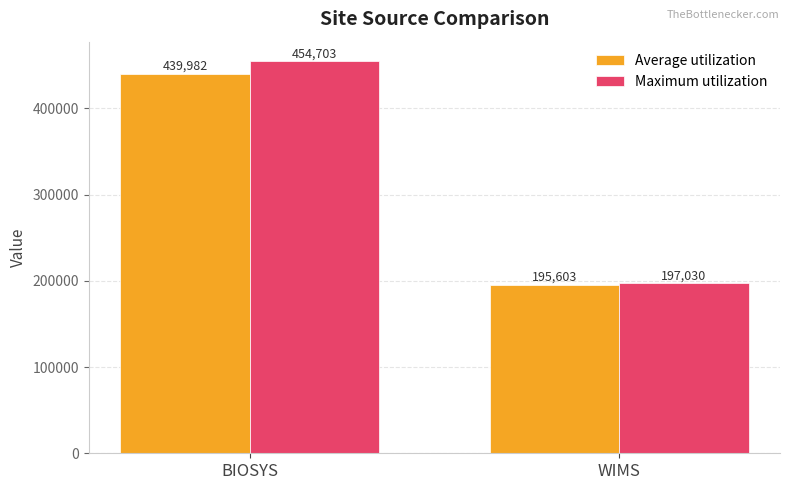

Which series has the largest total across all categories?

Maximum utilization